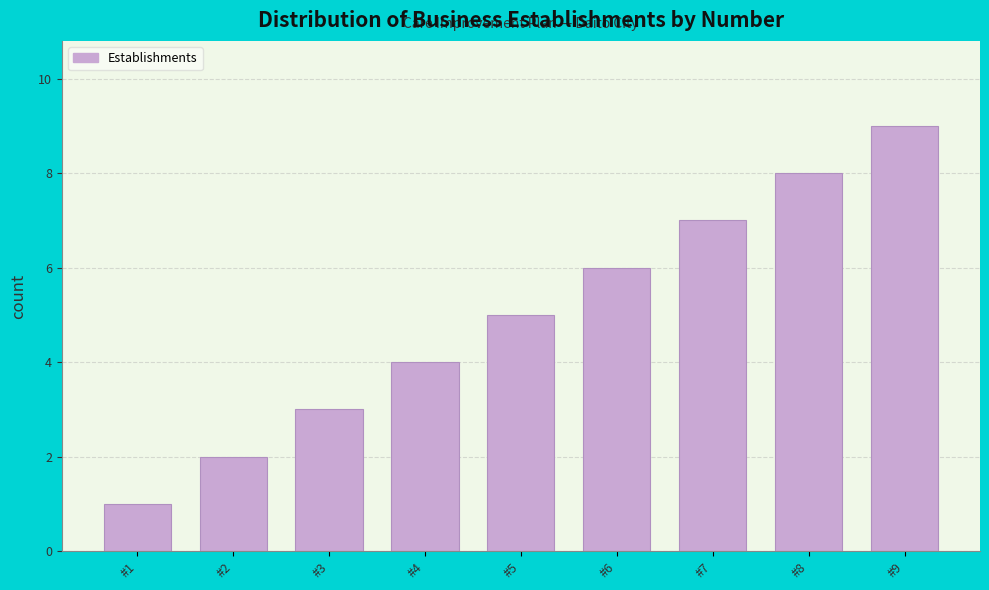

List the labels in order of value, smallest first.

#1, #2, #3, #4, #5, #6, #7, #8, #9